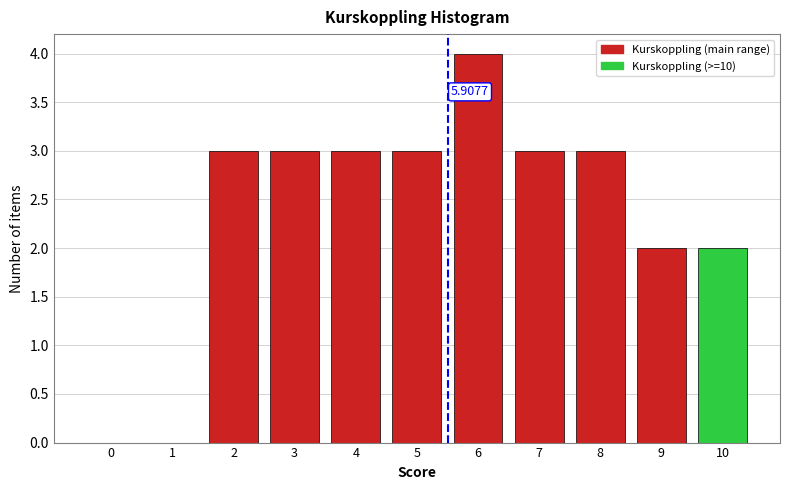

What is the sum of all values?

26